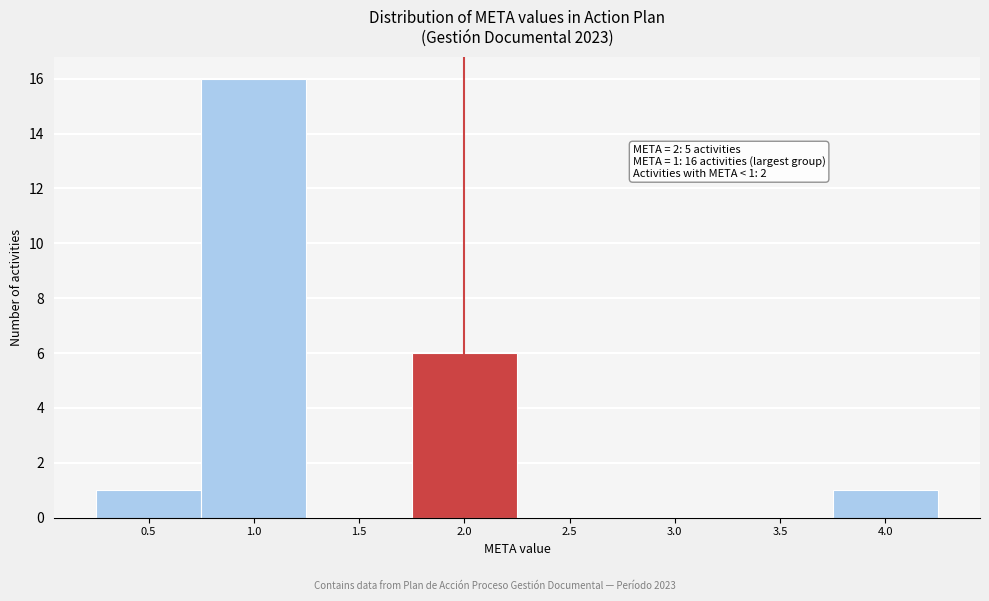

Over which range of the x-axis is the bar tallest?

0.75 to 1.25